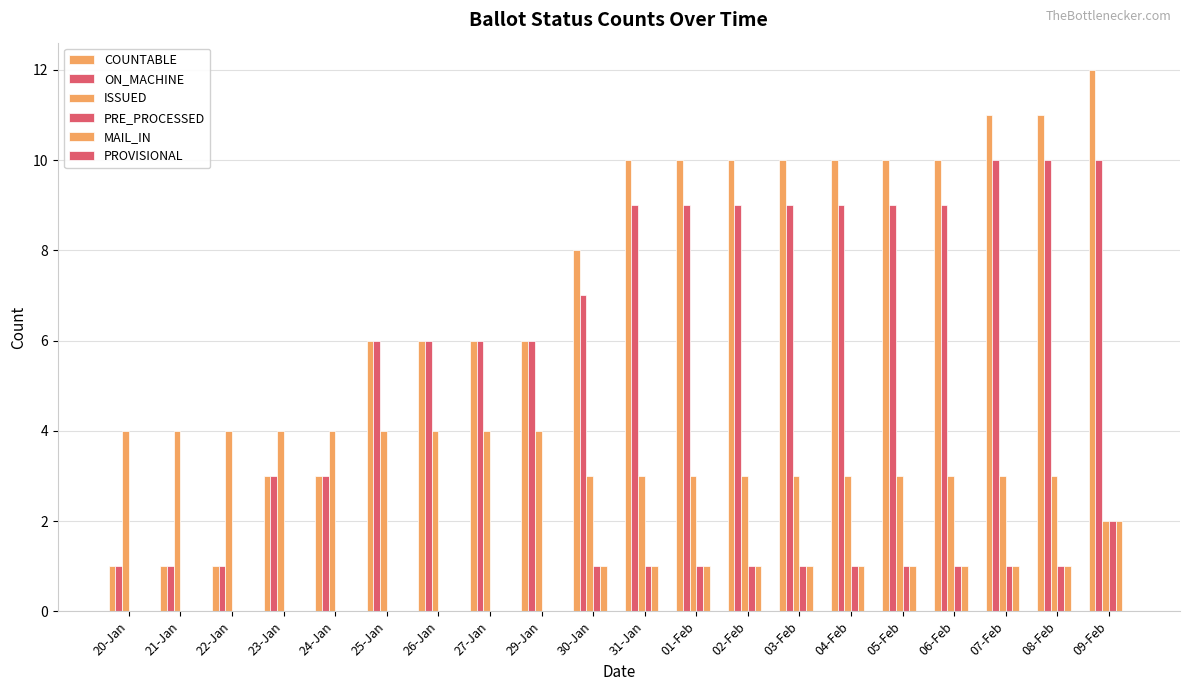

Are the bars horizontal?

No